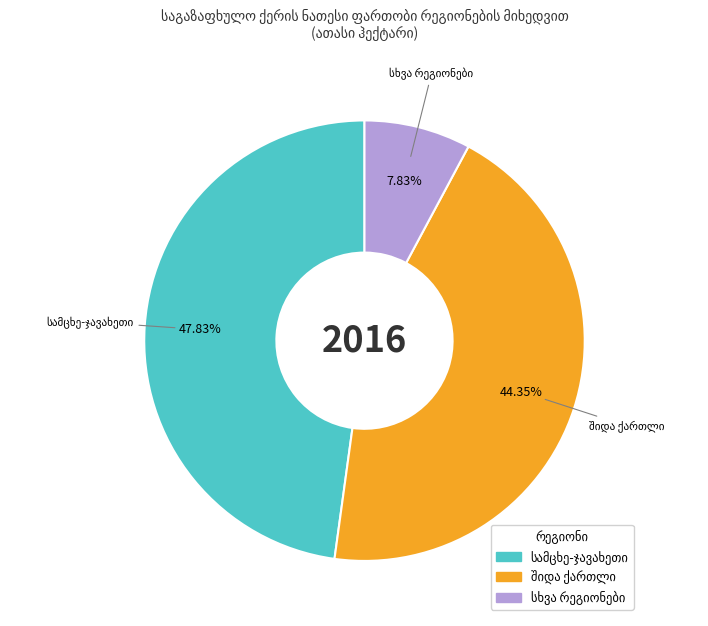

Is there a majority slice in this chart?

No